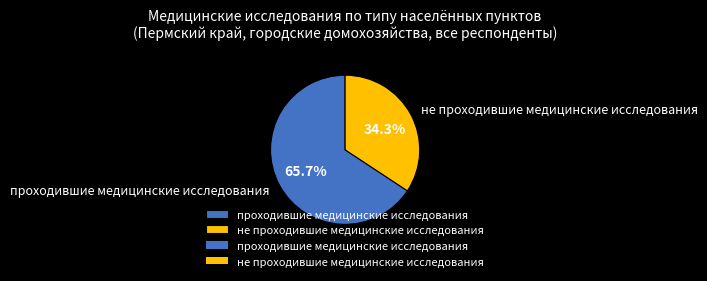

Which slice is the smallest?

не проходившие медицинские исследования